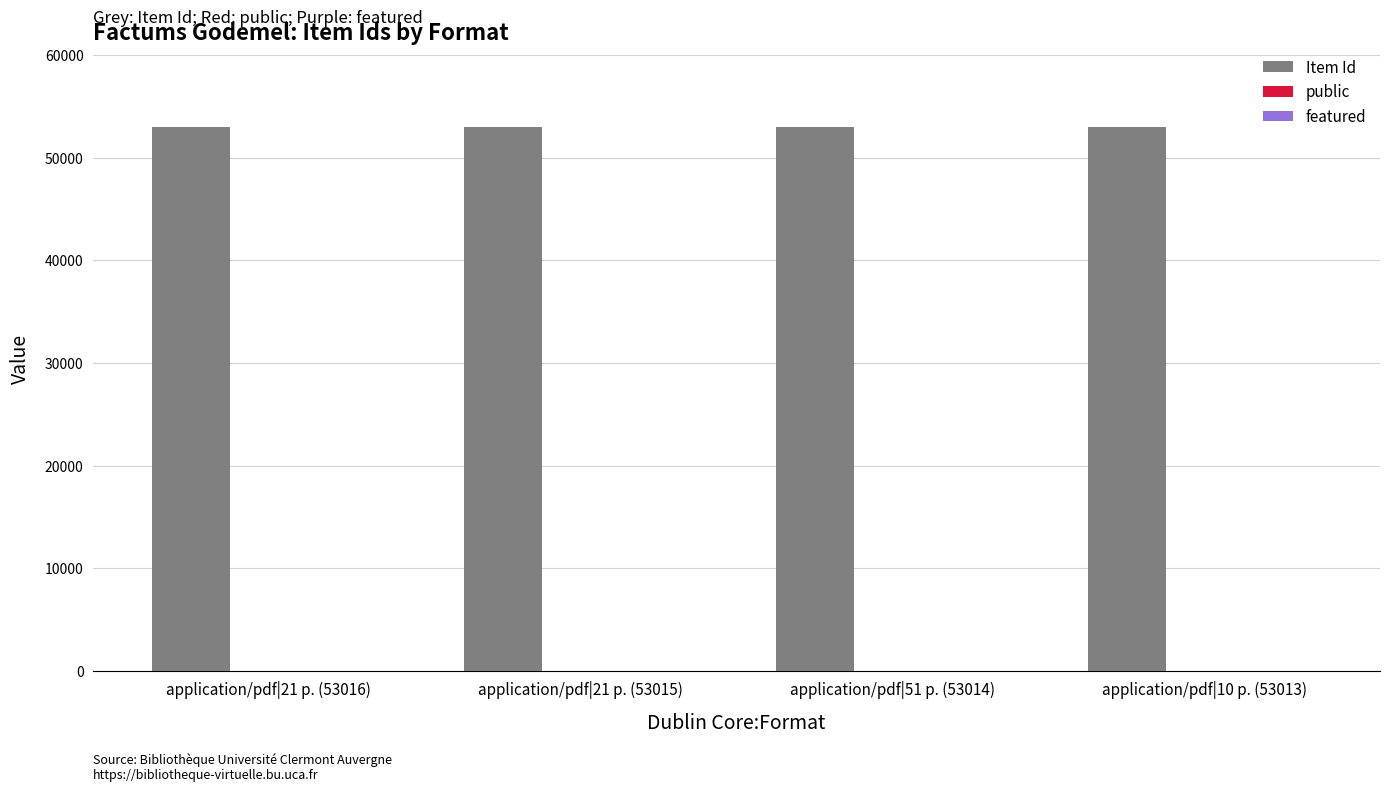

How many data points does each series have?

4